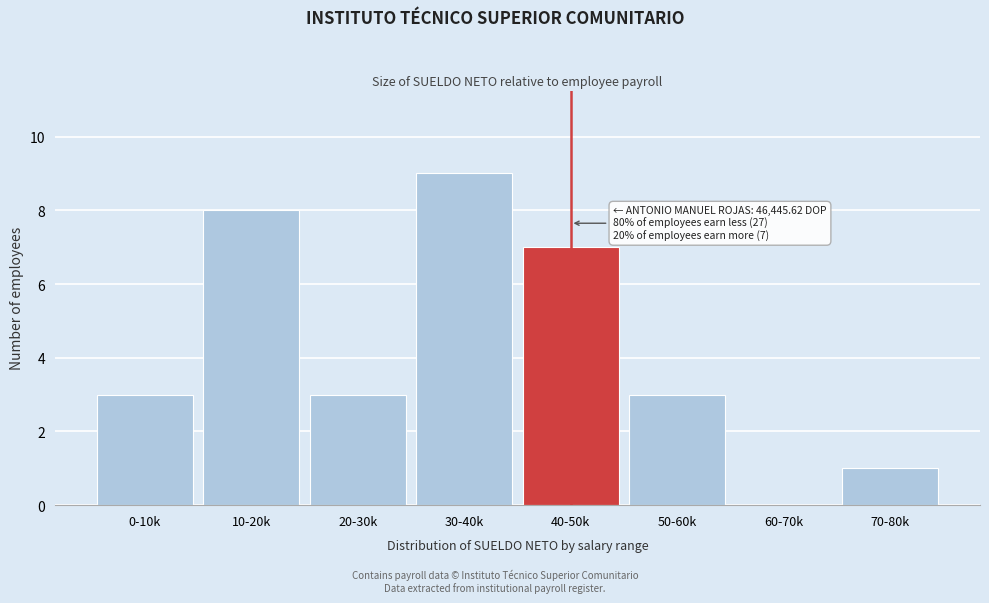

Reading left to right, transcribe all the data shown in this chart.

0-10k=3	10-20k=8	20-30k=3	30-40k=9	40-50k=7	50-60k=3	60-70k=0	70-80k=1